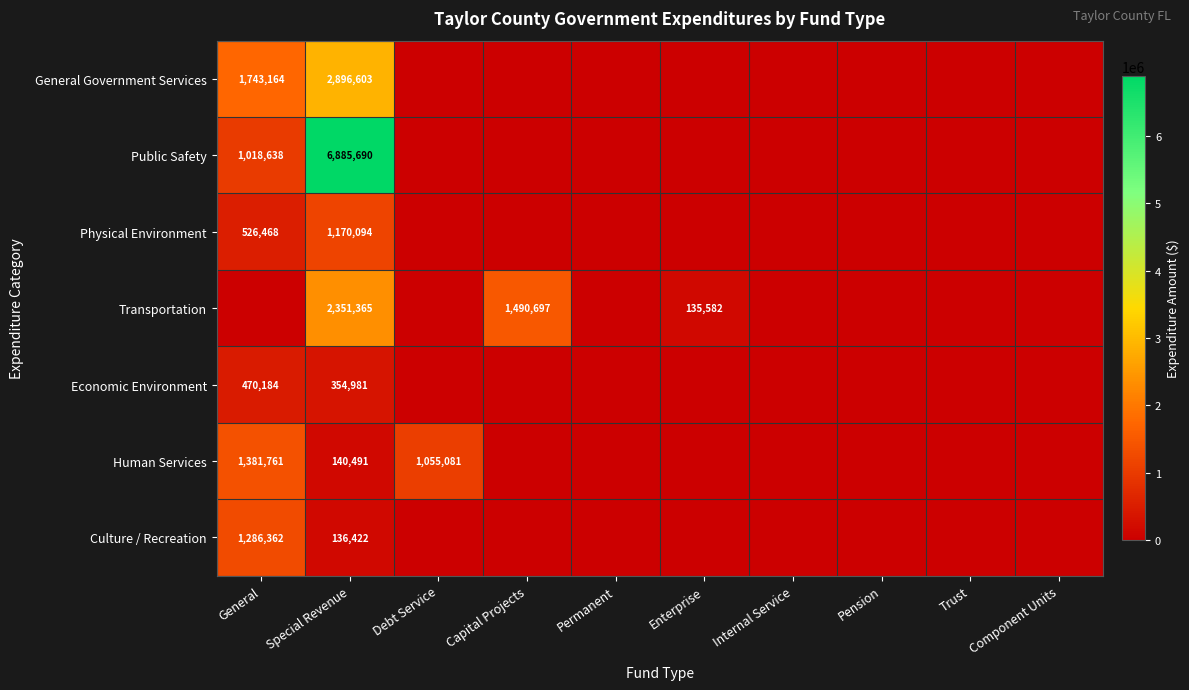

The Economic Environment series shows 470184 at General. True or false?

True